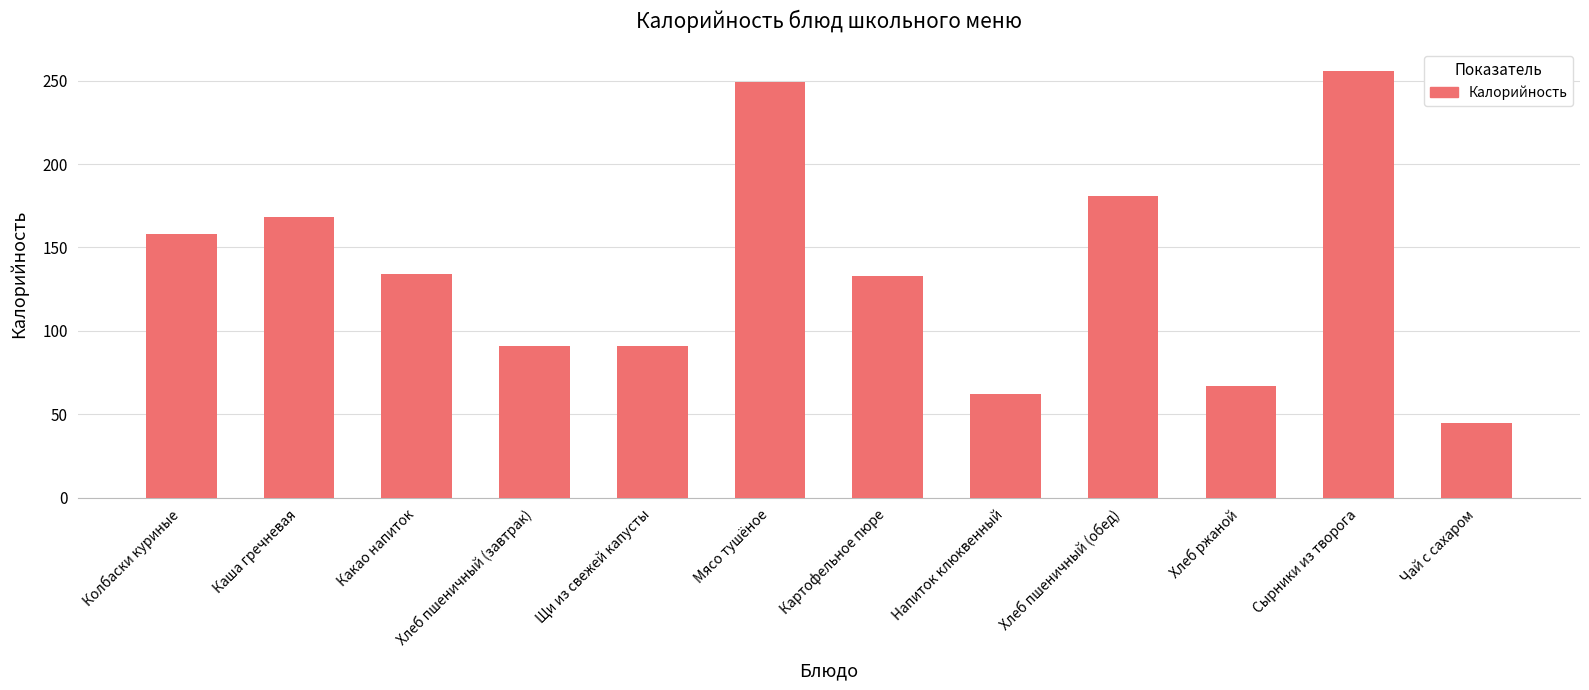

How many bars are there in total?

12